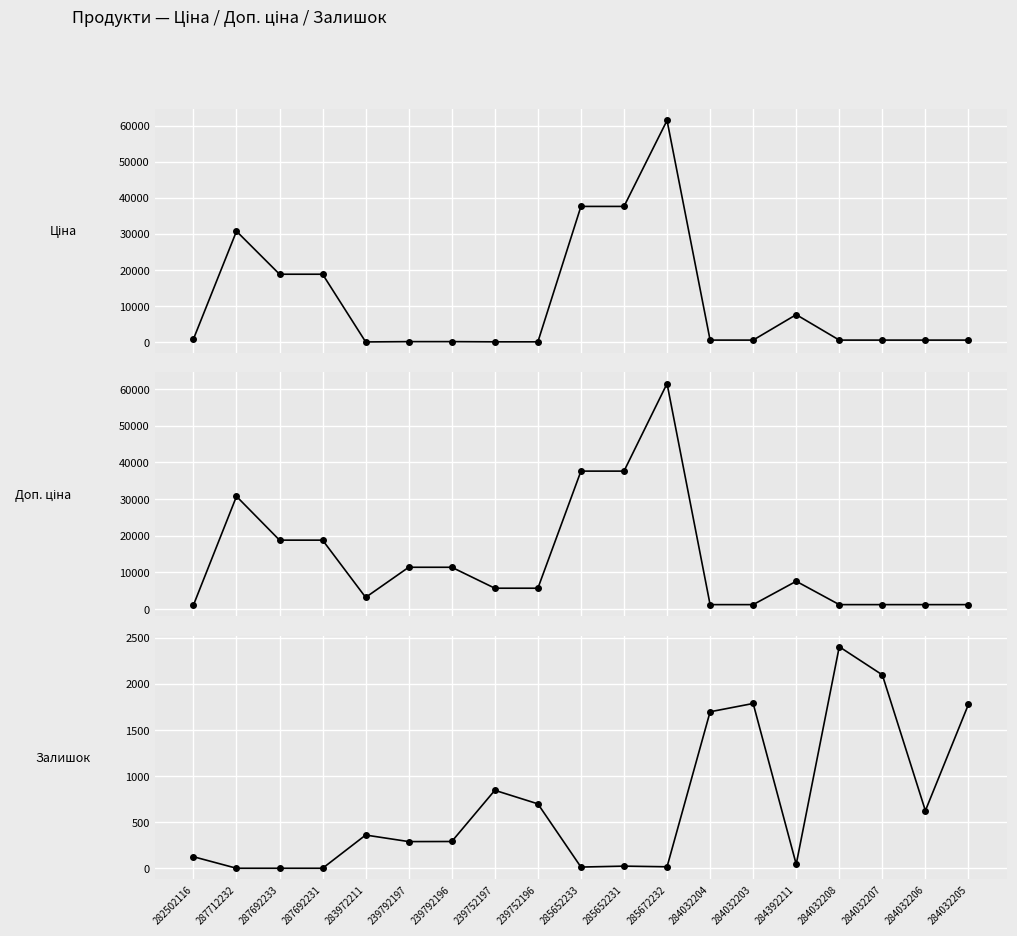

True or false: Ціна has more than 2 points higher than both neighbors.

True